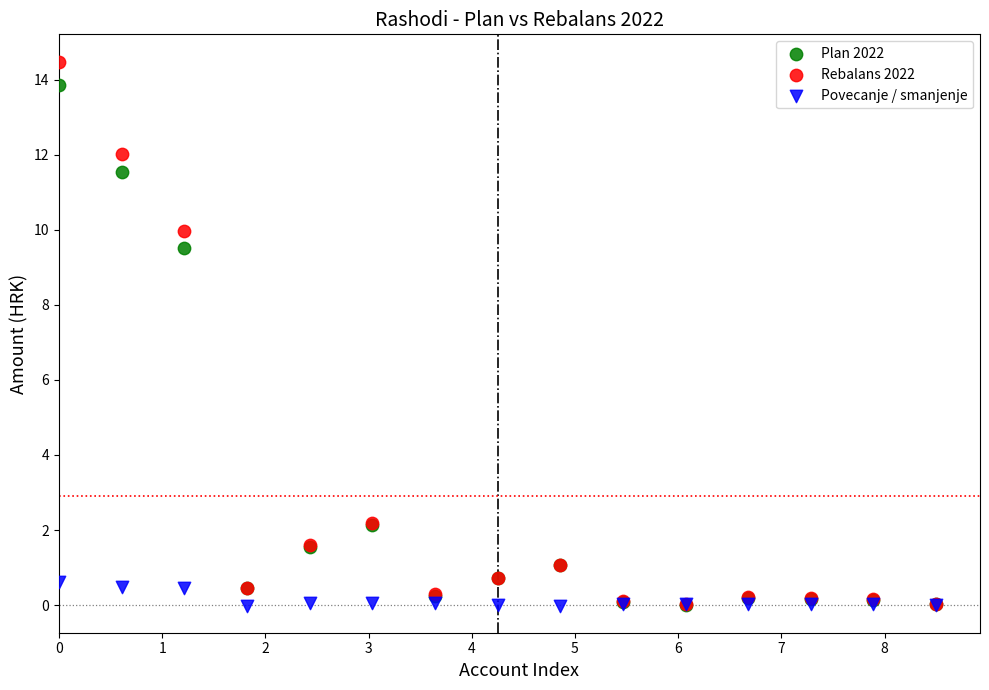

In the Rebalans 2022 series, what Y value is closest to 7?

10.0